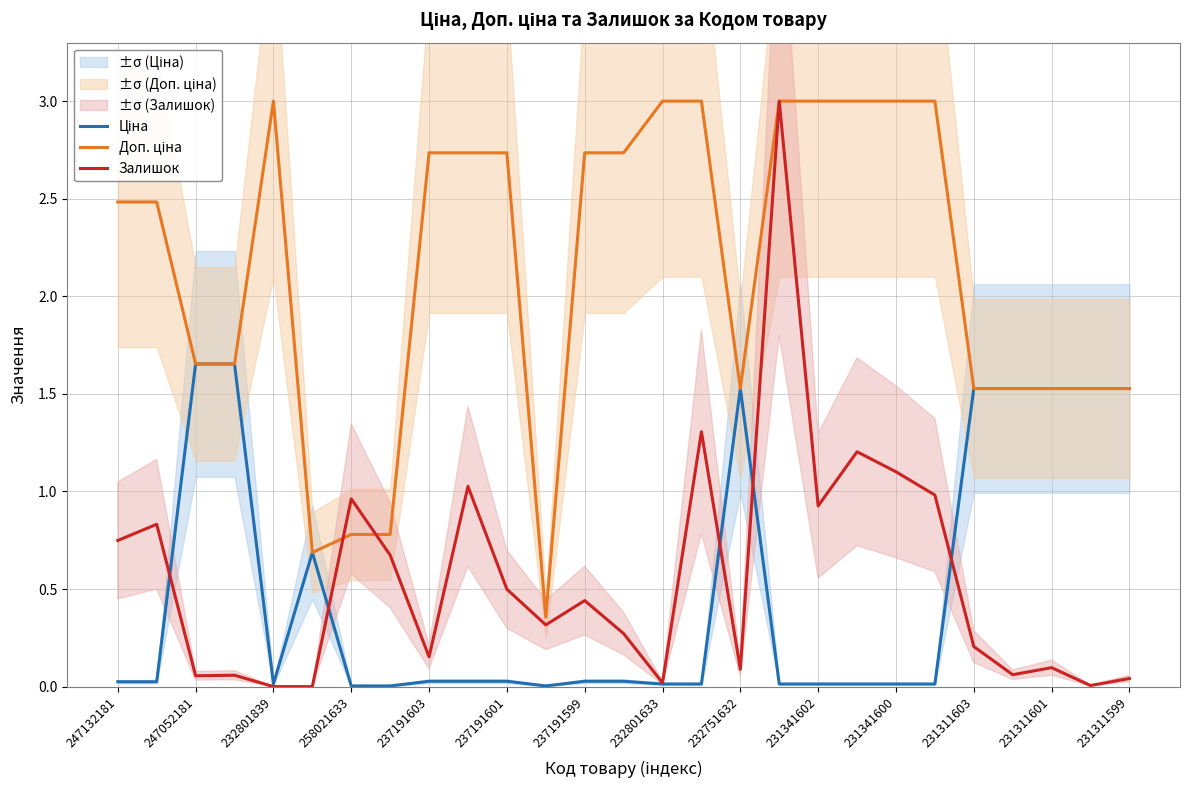

The Залишок series shows 0.9 at 231341602. True or false?

True